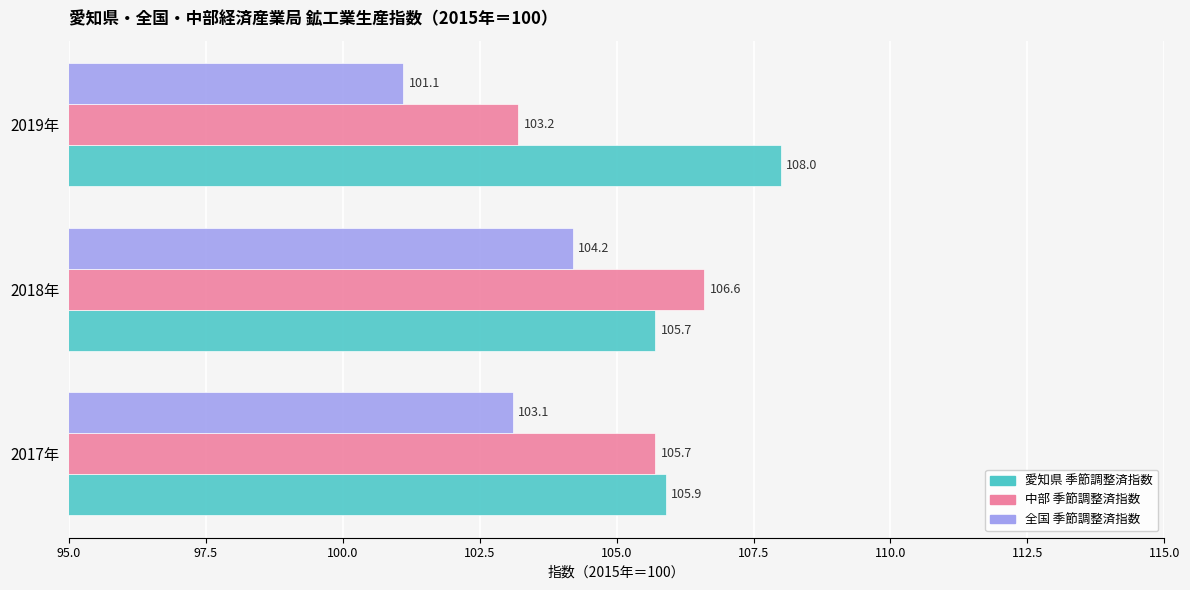

Count the number of data series in this chart.

3